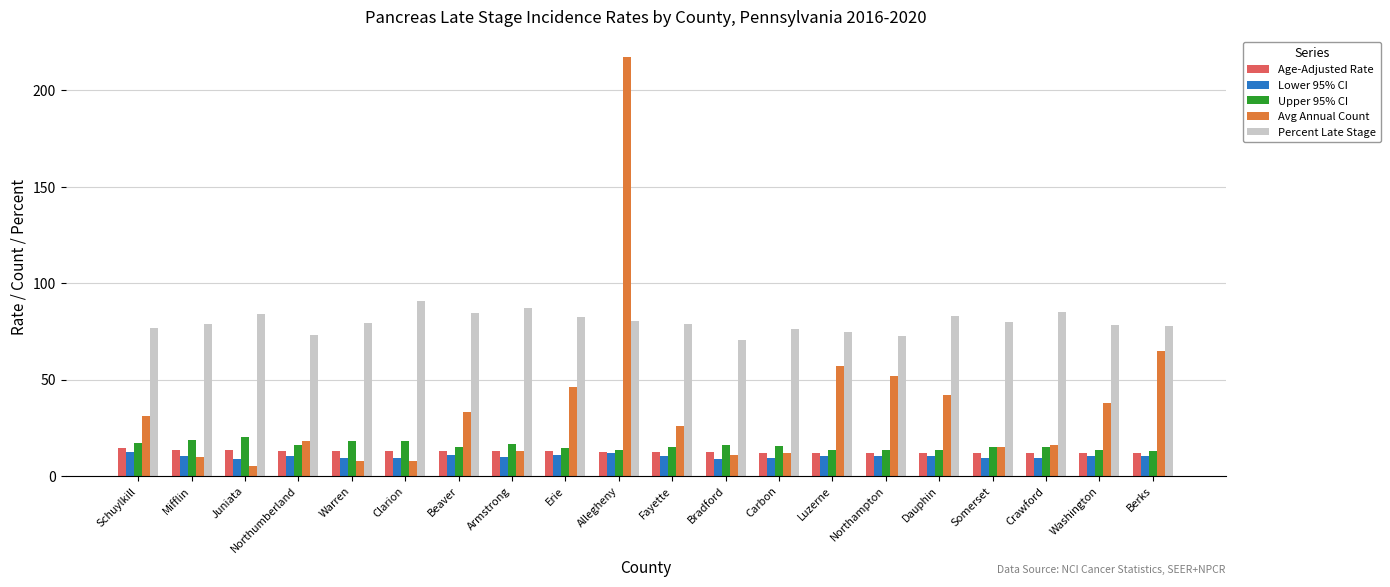

How many groups of bars are there?

20